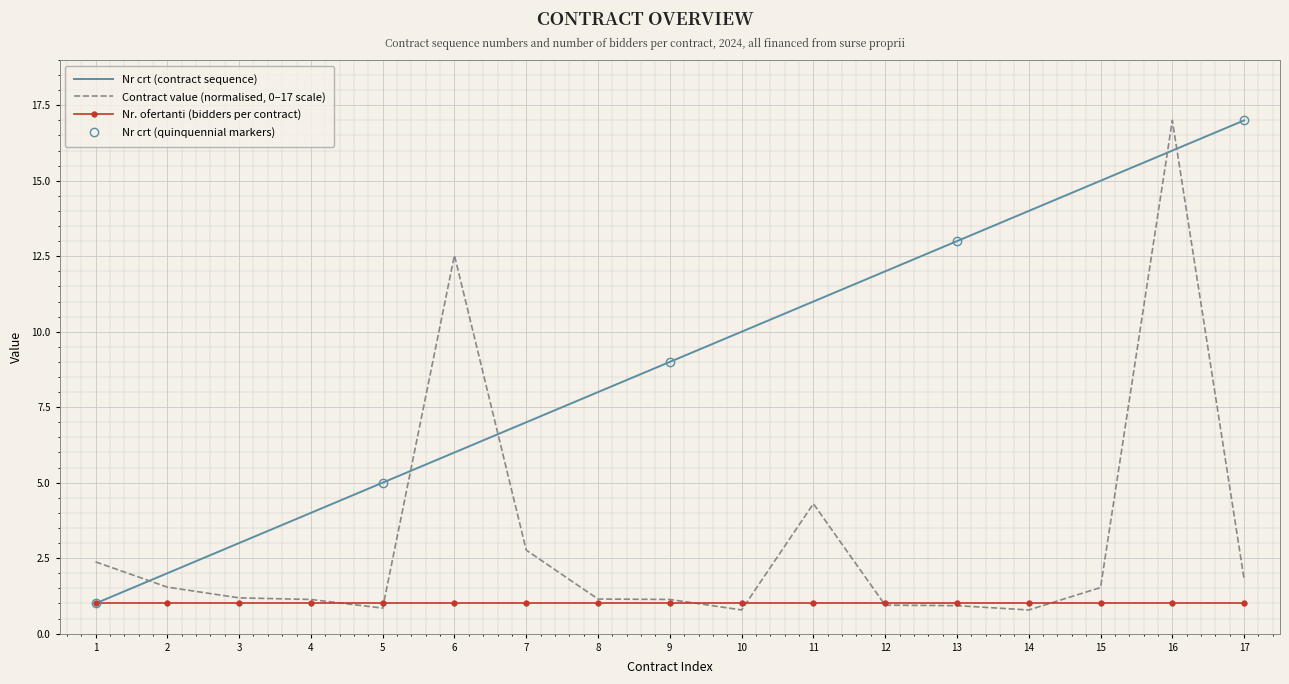

What is the sum of all values?

153